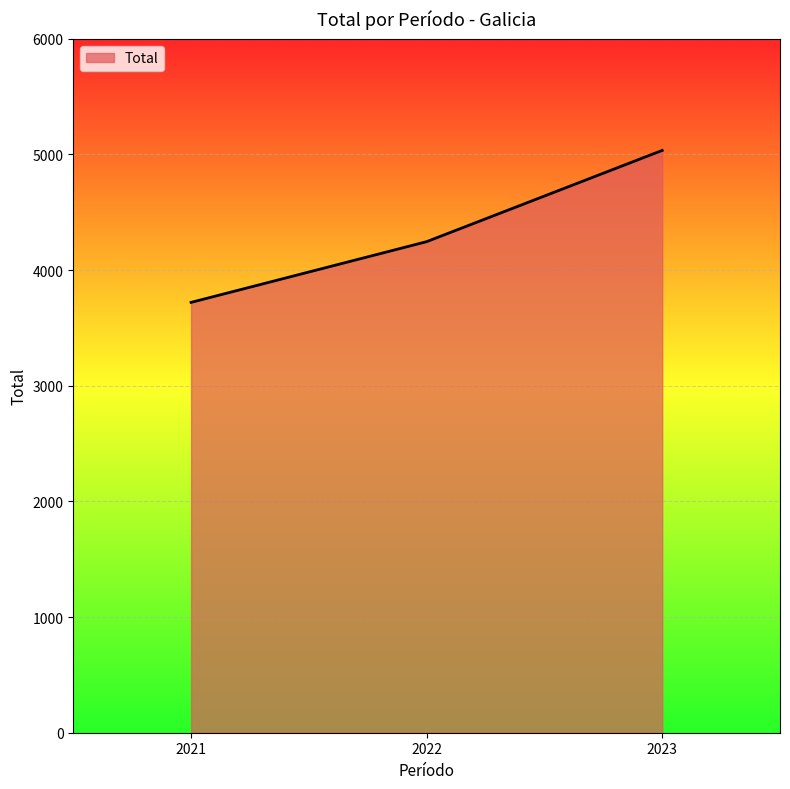

How many values are below 4246?

1